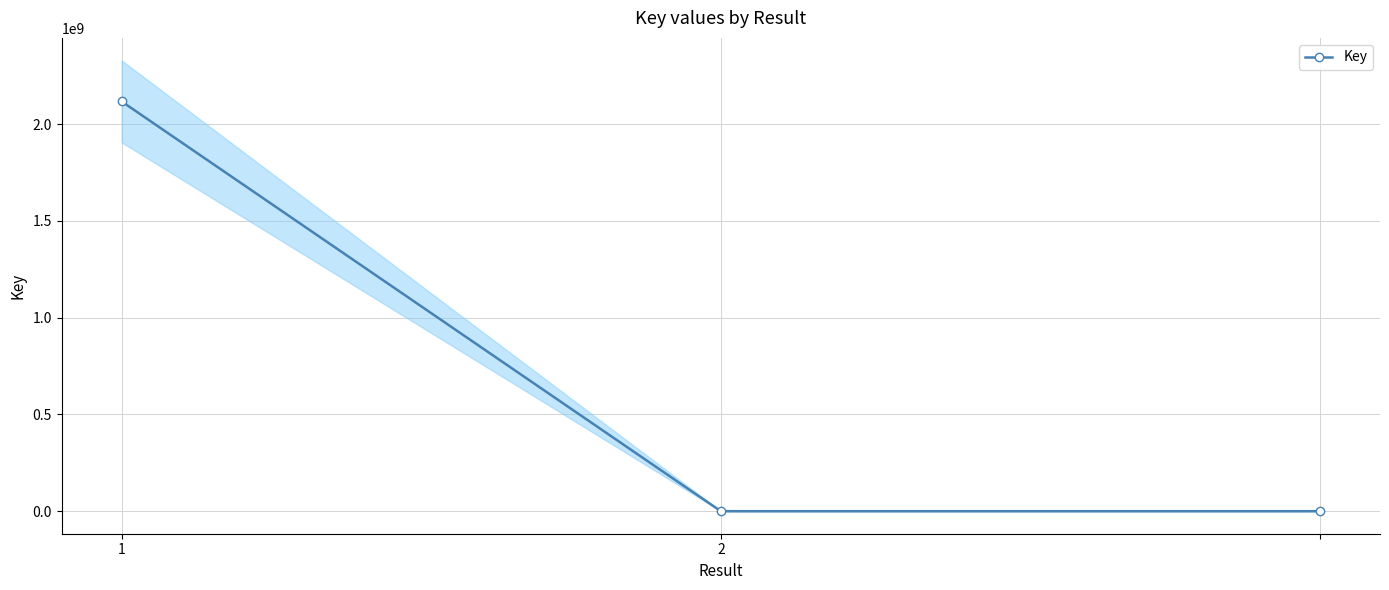

Reading right to left, list all the values displayed in this chart.

7037	7037	2117872944